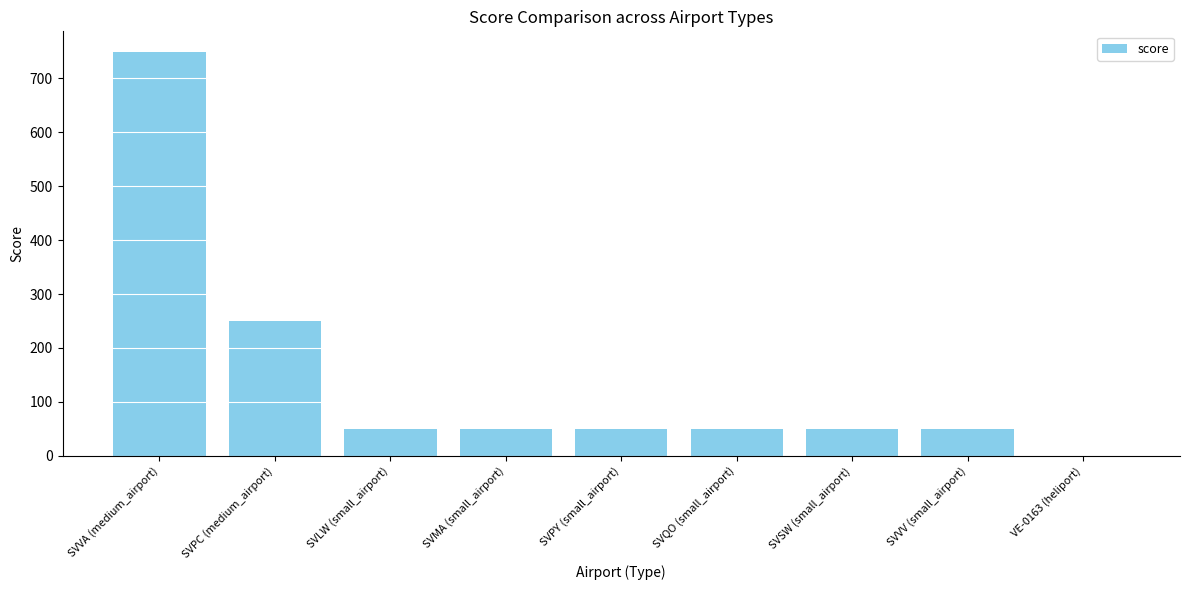

True or false: the data shows 271 at VE-0163 (heliport).

False